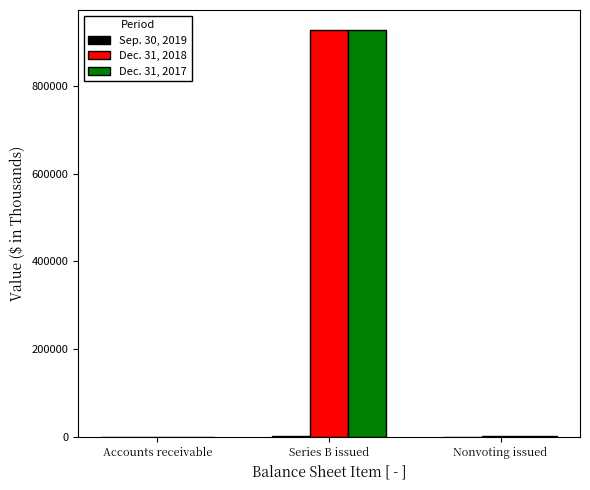

How many groups of bars are there?

3